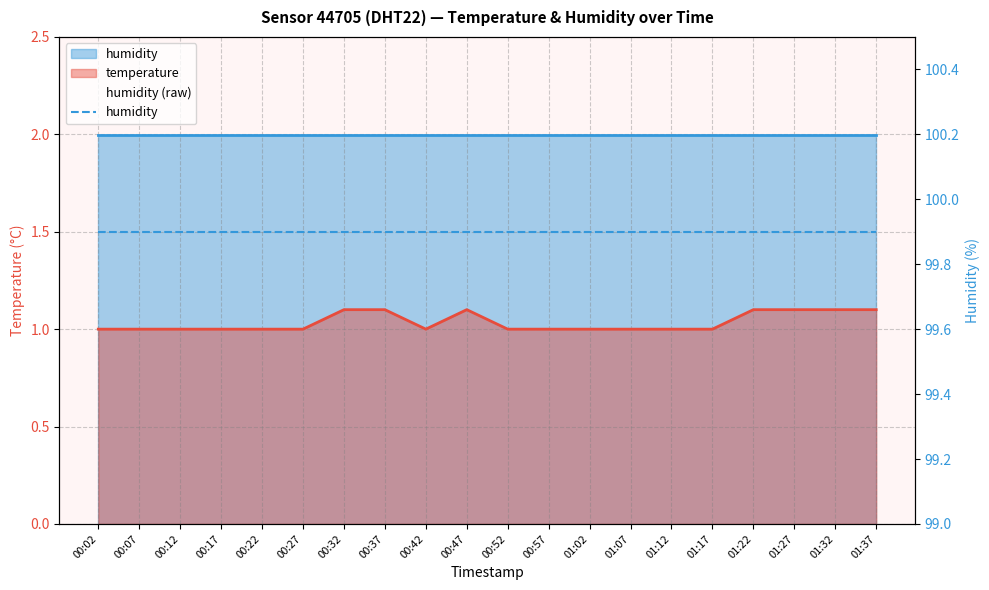

Where is the data nearest to the value 1?

00:02